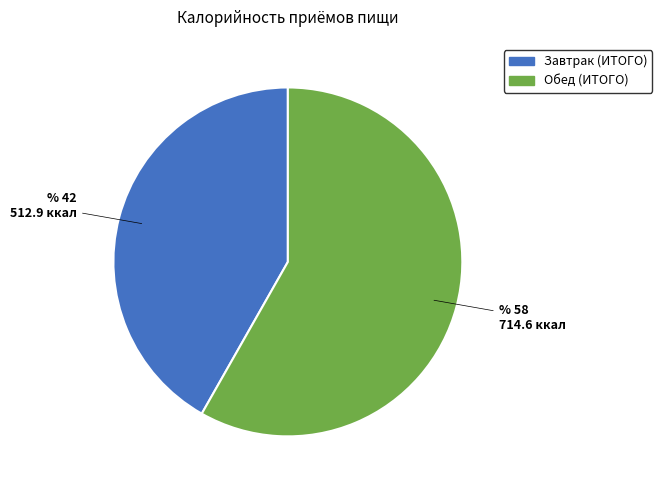

Is there any slice that represents more than half of the pie?

Yes